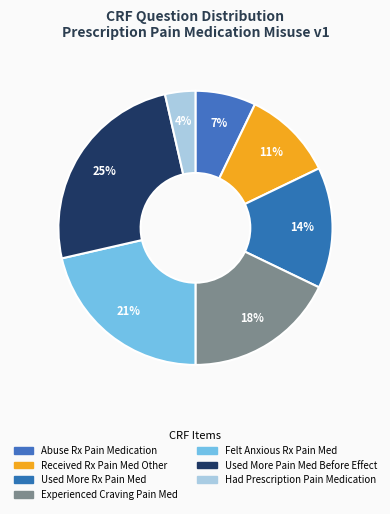

To the nearest percent, what is the average slice percentage?

14%